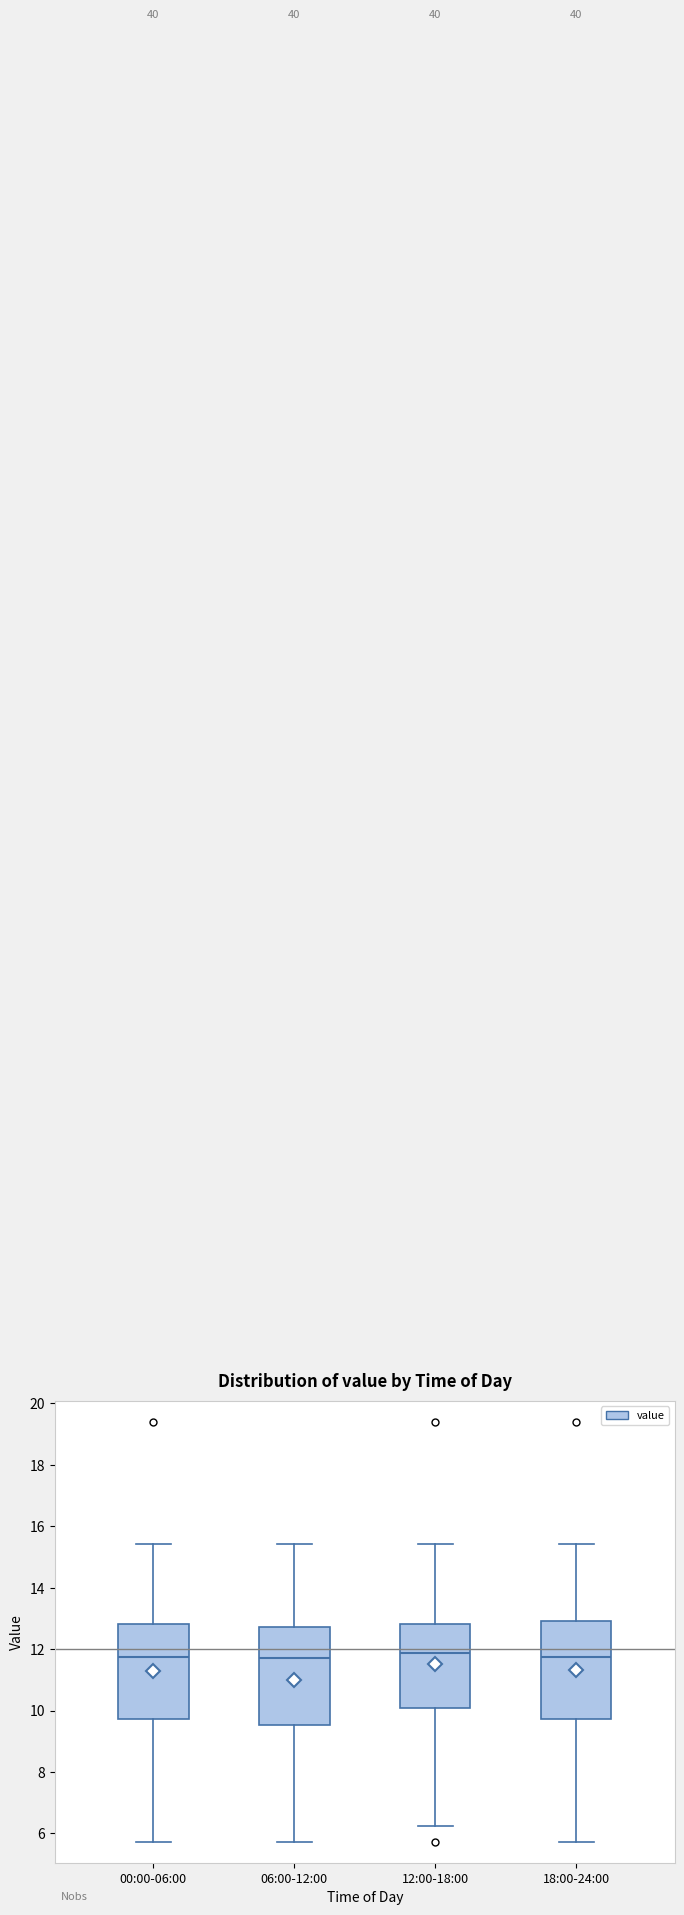

Reading left to right, read every box against the y-axis: the position of its median line, the range the box covers, and the ends of its whiskers. The values are not printed on the chart, so give them approximately, as read against the axis.

00:00-06:00: median 11.8, box 9.8 to 12.8, whiskers 5.8 to 15.4
06:00-12:00: median 11.8, box 9.6 to 12.8, whiskers 5.8 to 15.4
12:00-18:00: median 11.8, box 10.0 to 12.8, whiskers 6.2 to 15.4
18:00-24:00: median 11.8, box 9.8 to 13.0, whiskers 5.8 to 15.4